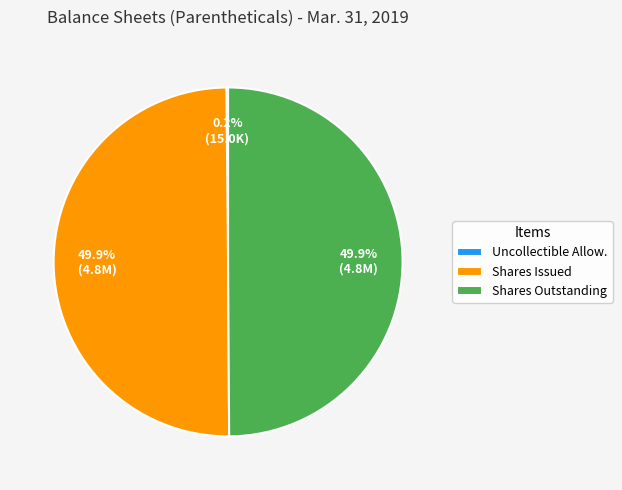

To the nearest percent, what is the difference between the largest and smallest slice percentages?

50%